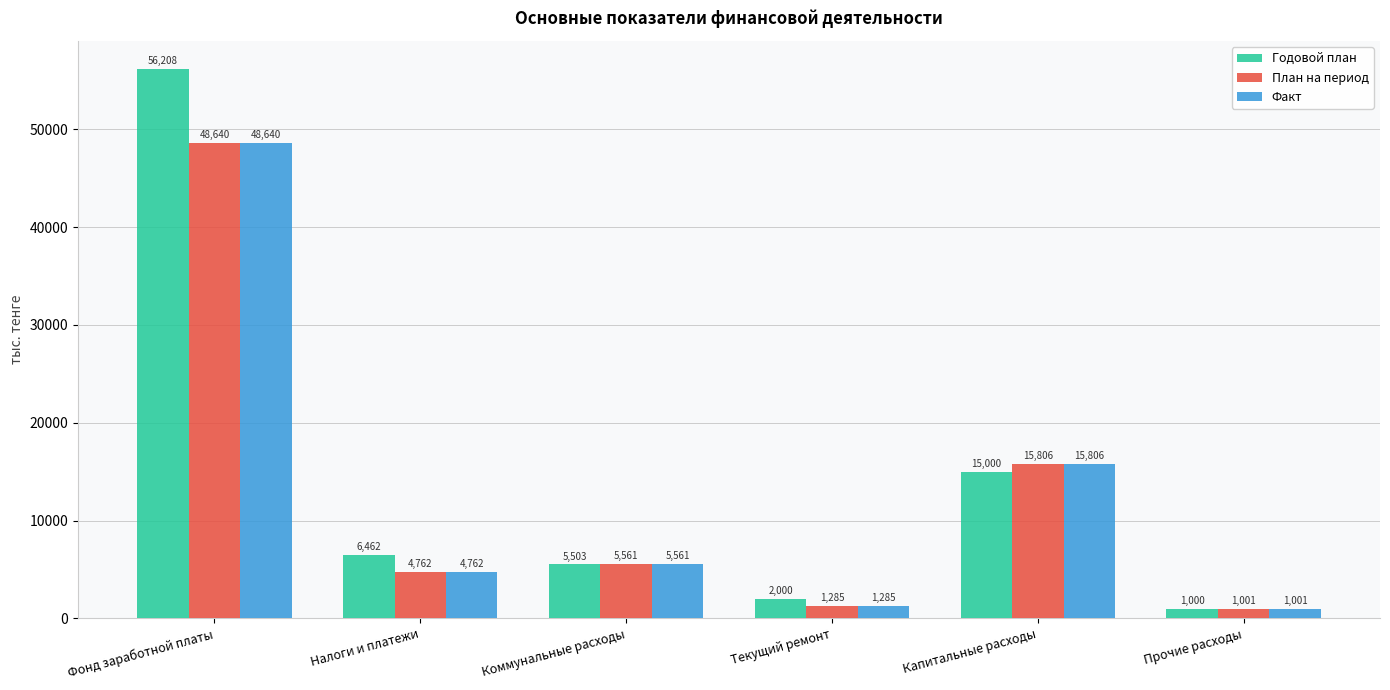

The value of Годовой план at Фонд заработной платы is 34636. True or false?

False